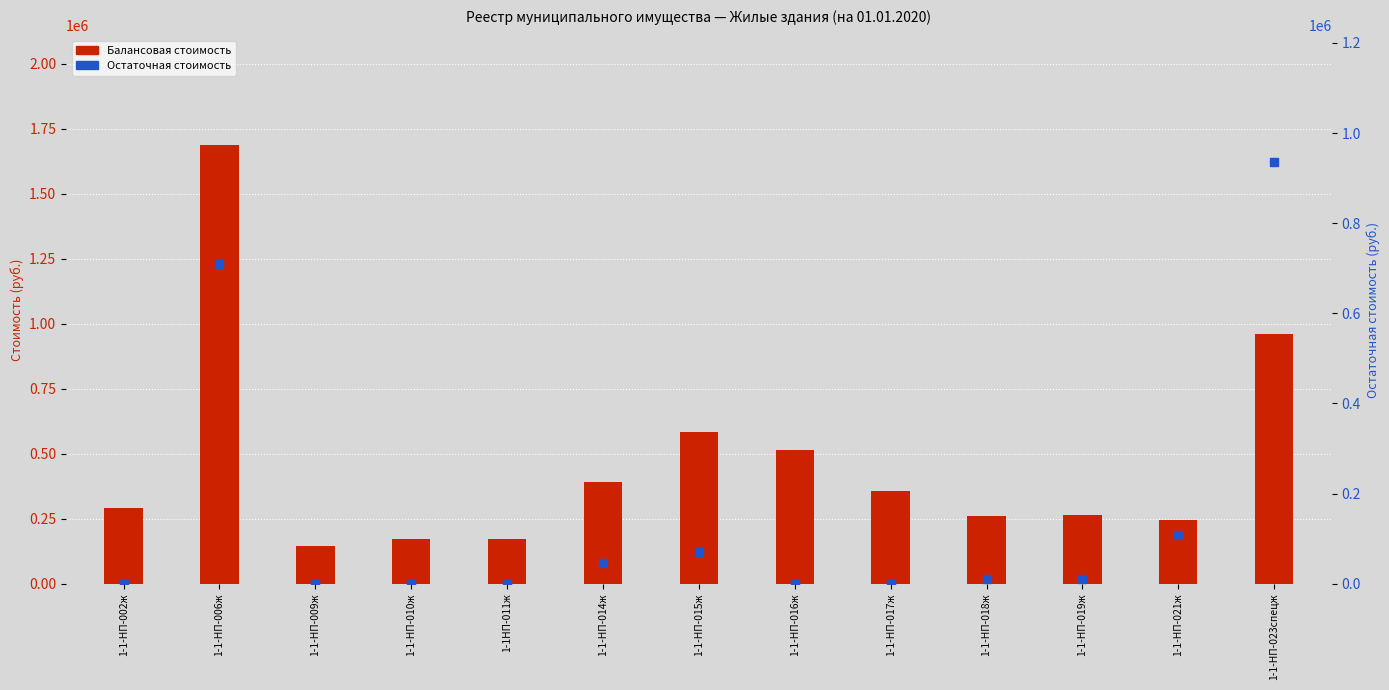

Which series has the largest total across all categories?

Балансовая стоимость